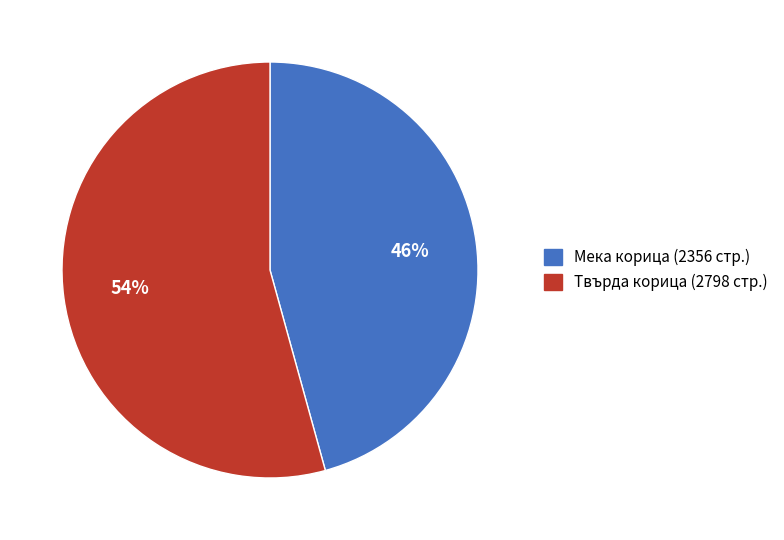

Which category has the biggest portion of the pie?

Твърда корица (2798 стр.)